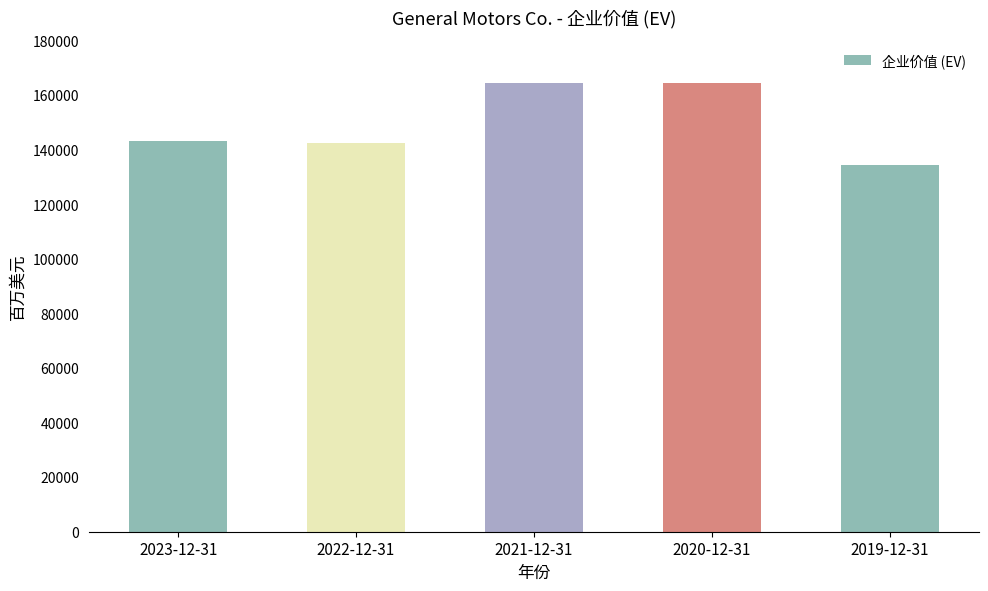

What is the label of the 2nd bar from the left?

2022-12-31